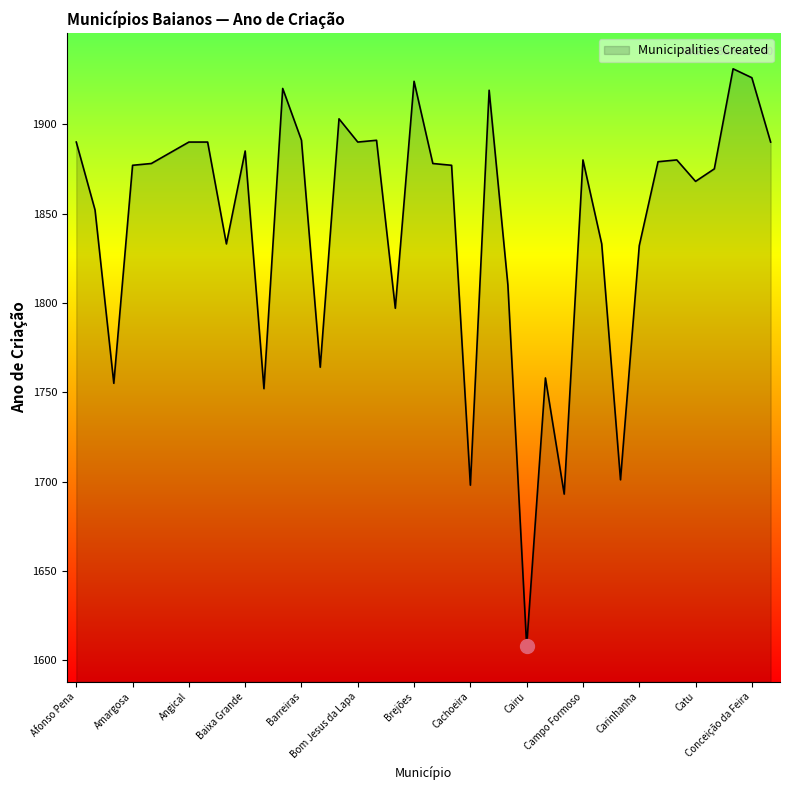

What is the smallest value displayed?

1608